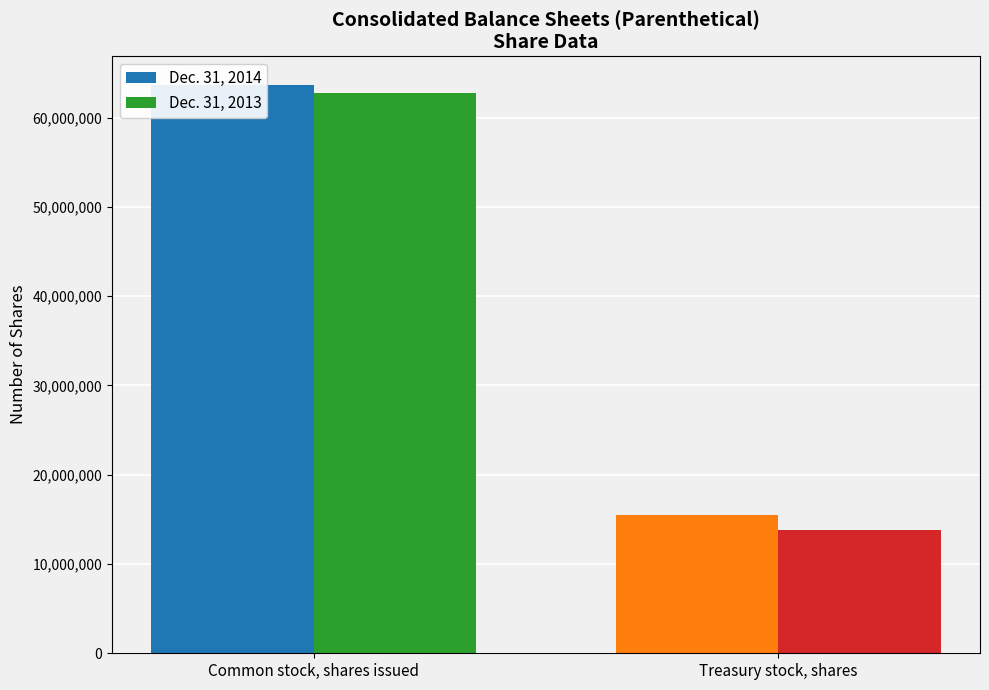

Reading left to right, extract all data points from this chart.

Dec. 31, 2014: 63708000	15491000
Dec. 31, 2013: 62802000	13770000